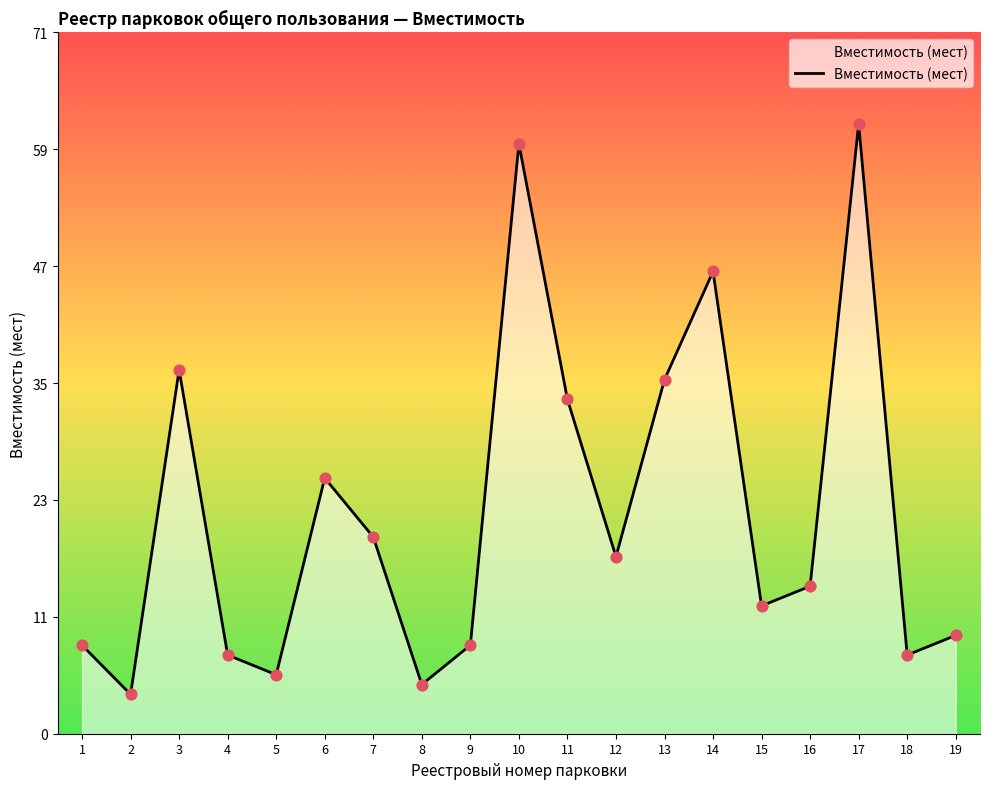

Approximately how many times larger is the value at 6 compared to 10?

0.4